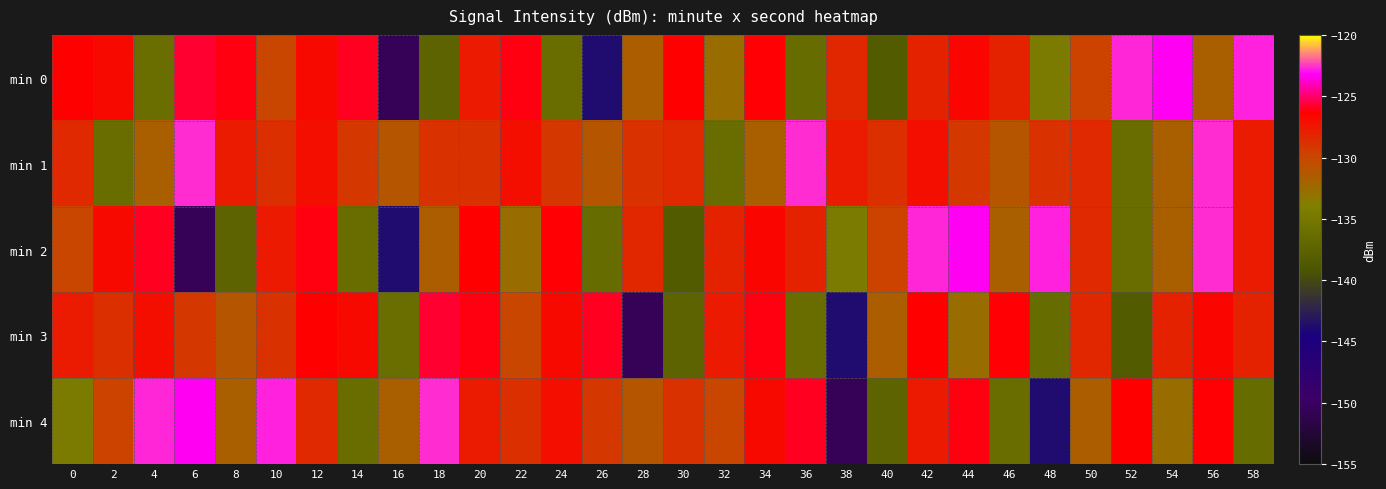

Which label corresponds to the largest value in the chart?

6